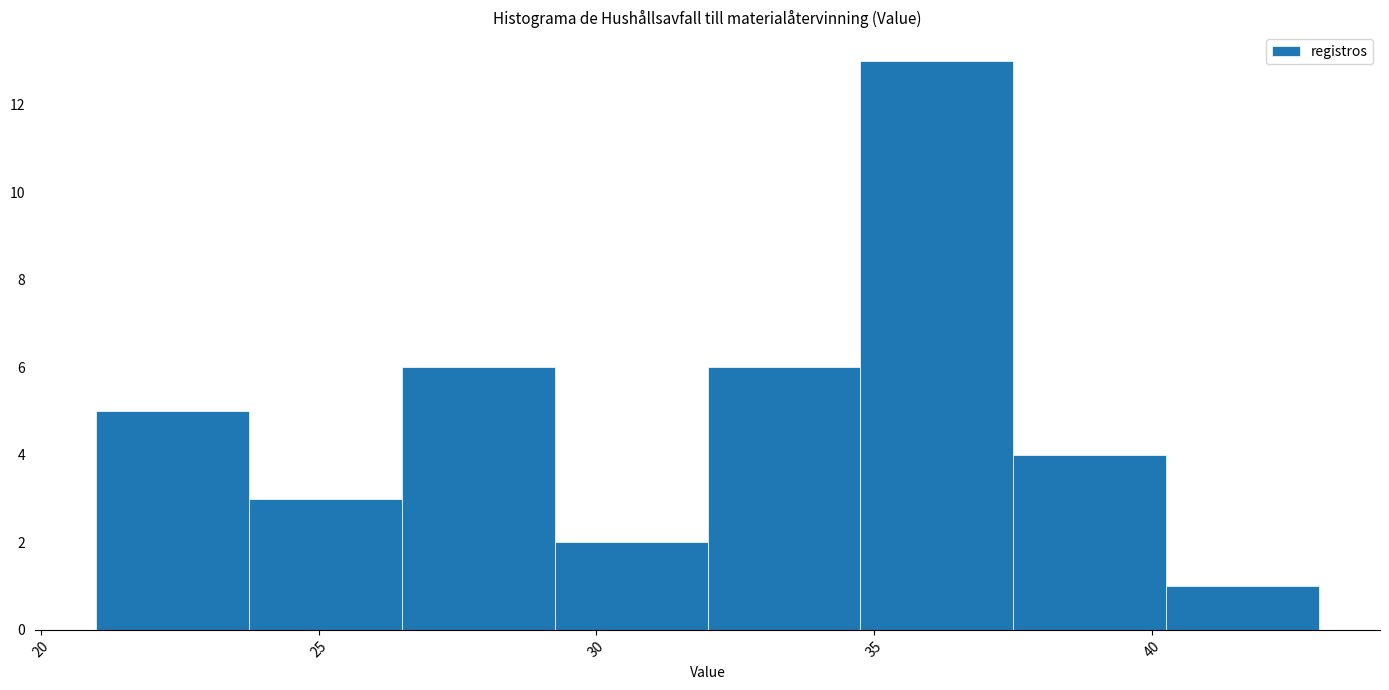

Reading left to right, transcribe this chart: for each bar, give the range it covers on the x-axis and its height. Neither the bar edges nor the heights are printed on the chart, so give them approximately, as read against the axes.

21.00 to 23.75: 5
23.75 to 26.50: 3
26.50 to 29.25: 6
29.25 to 32.00: 2
32.00 to 34.75: 6
34.75 to 37.50: 13
37.50 to 40.25: 4
40.25 to 43.00: 1